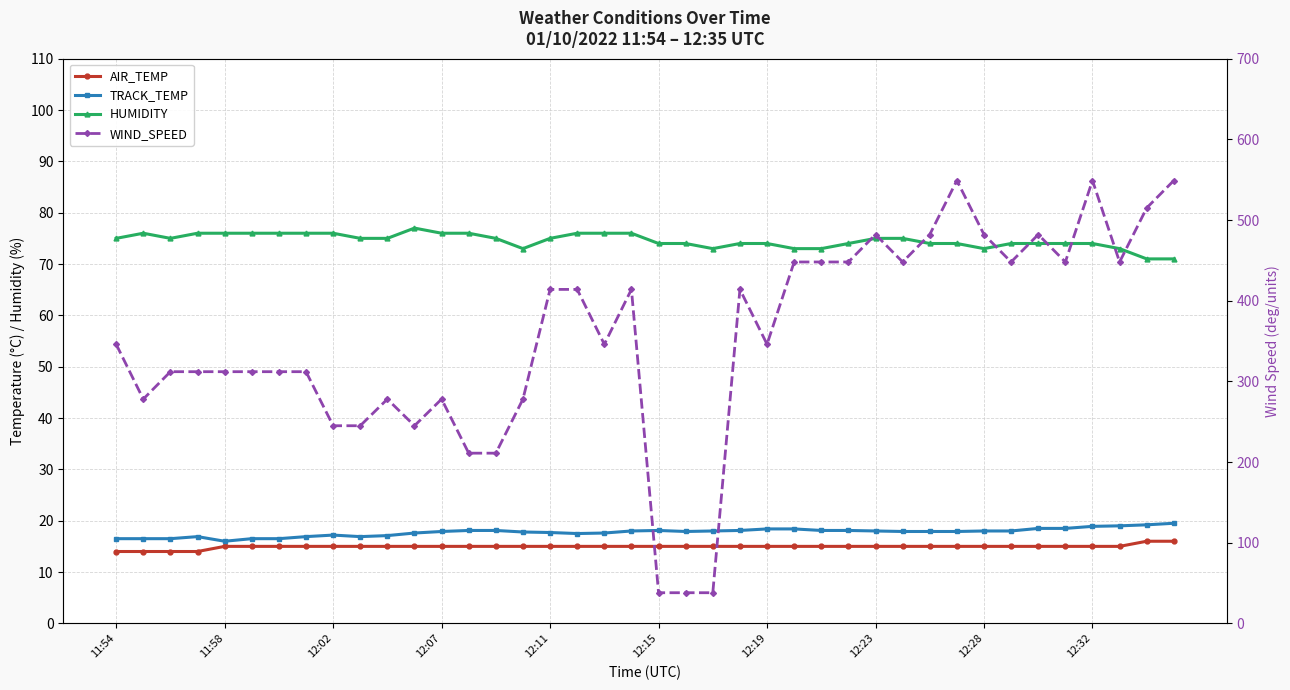

Is it true that WIND_SPEED equals 64.5 at 12:07?

False